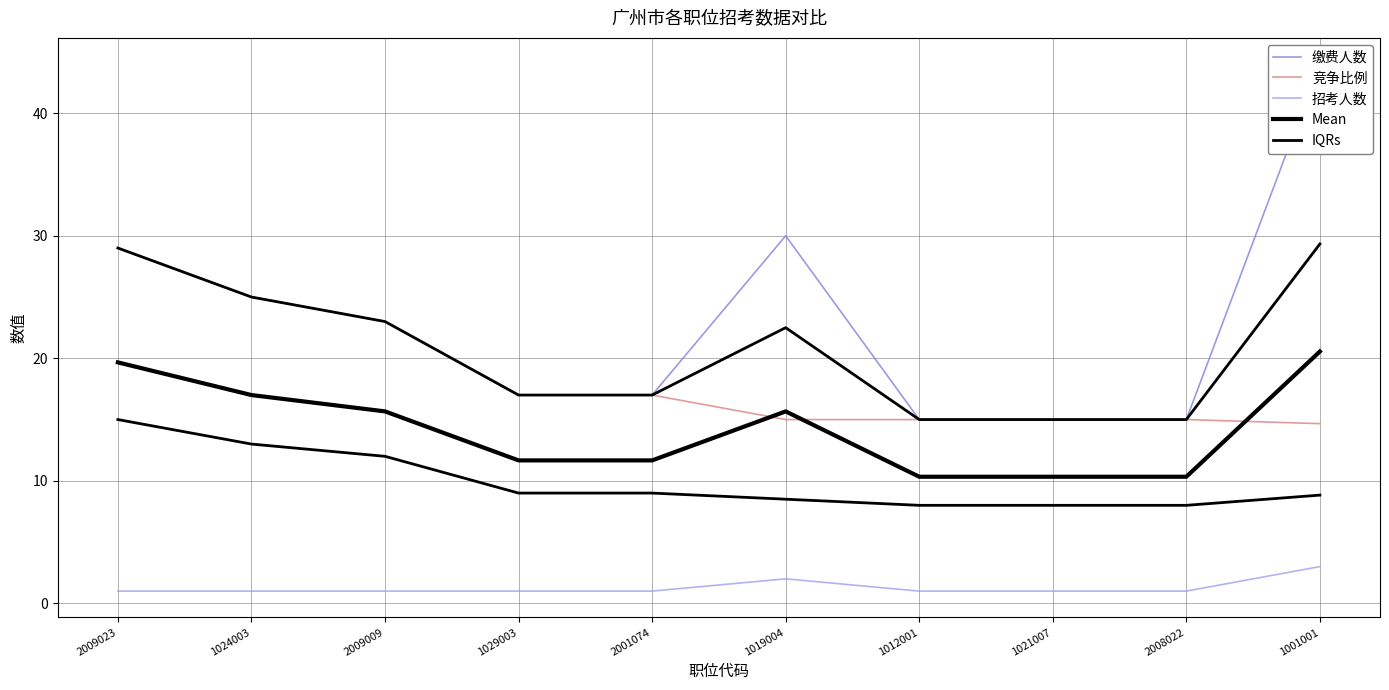

At which label does 竞争比例 first exceed 17?

2009023